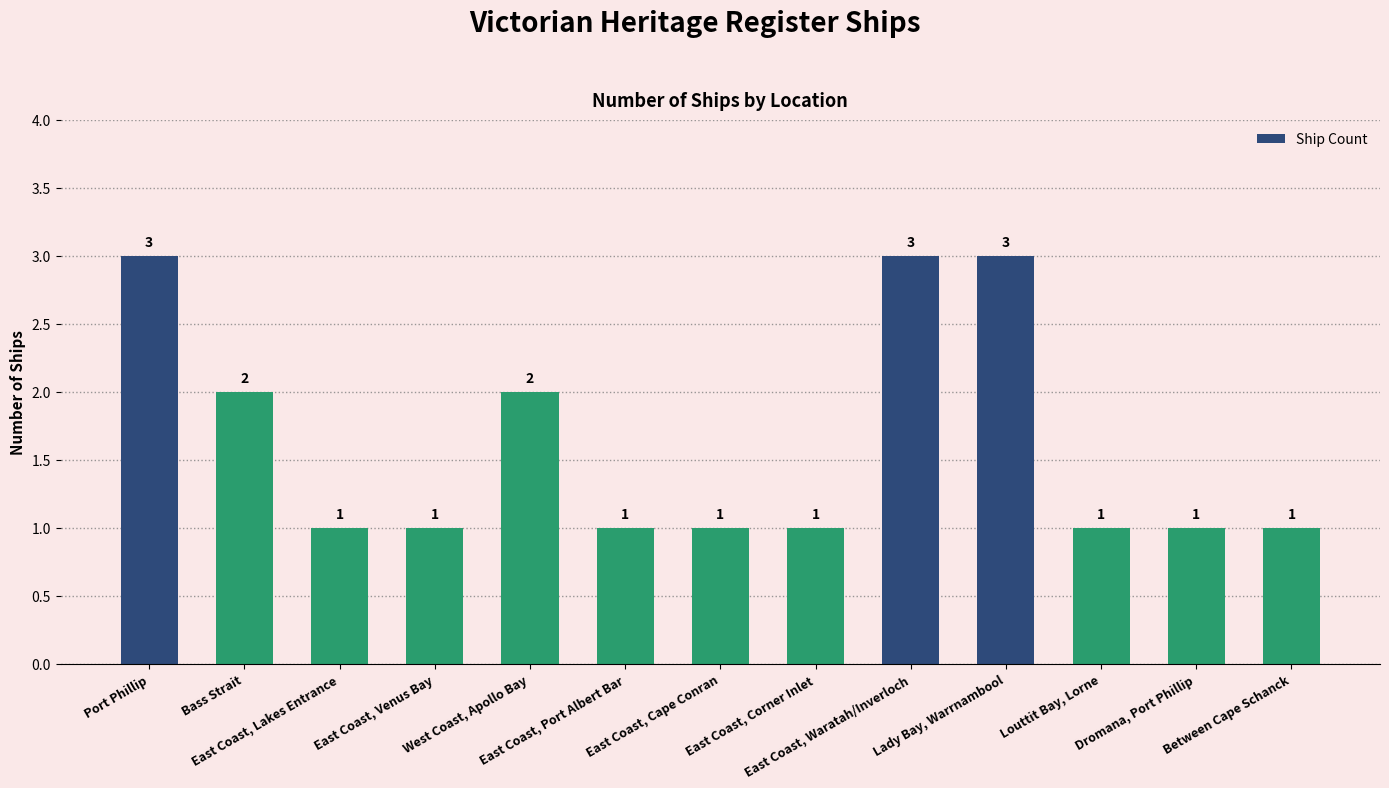

What is the change in value from Bass Strait to East Coast, Corner Inlet?

-1